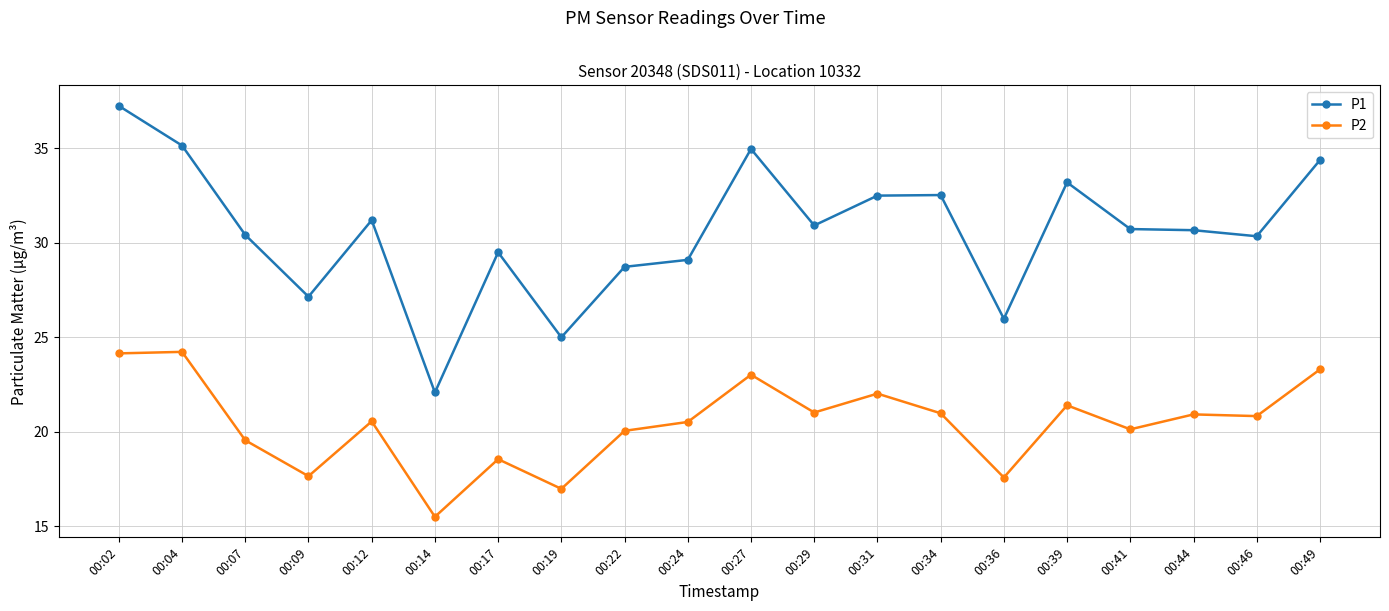

Between 00:12 and 00:36, which series saw the biggest shift?

P1